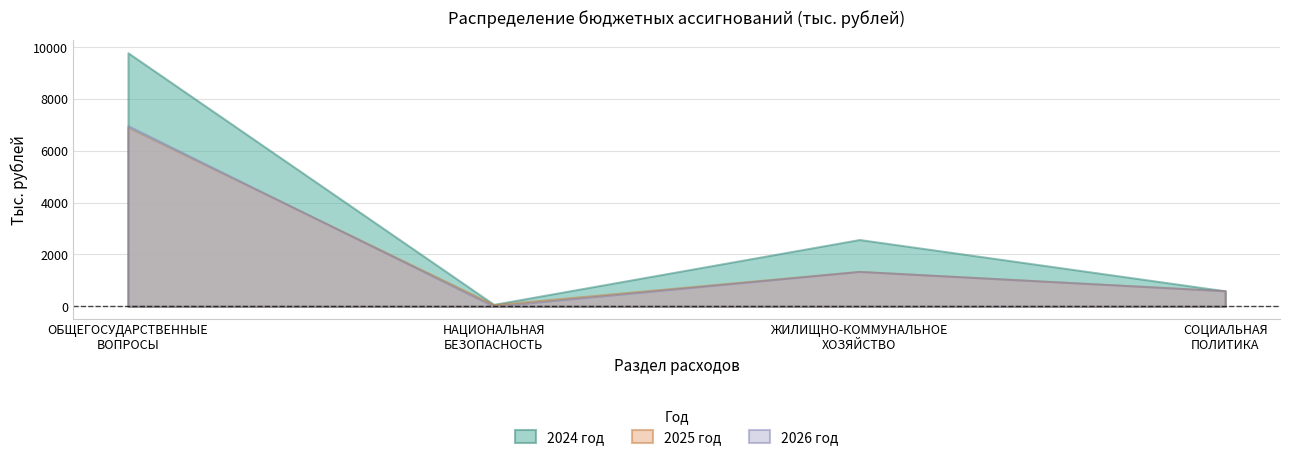

How many values in the 2024 год series exceed 2577?

2